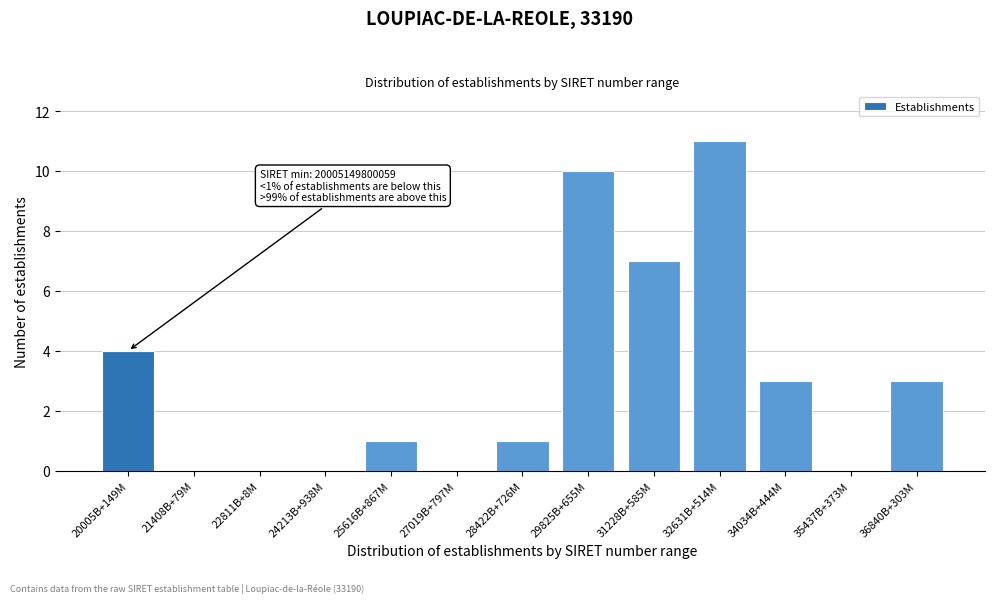

Reading left to right, what are all the values shown in this chart?

20005B+149M=4	21408B+79M=0	22811B+8M=0	24213B+938M=0	25616B+867M=1	27019B+797M=0	28422B+726M=1	29825B+655M=10	31228B+585M=7	32631B+514M=11	34034B+444M=3	35437B+373M=0	36840B+303M=3